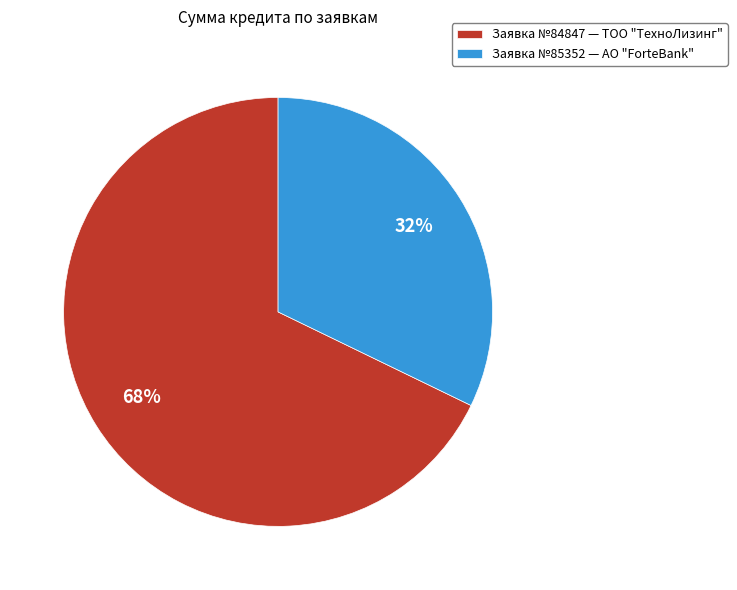

Which category has the smallest portion of the pie?

Заявка №85352 — АО "ForteBank"